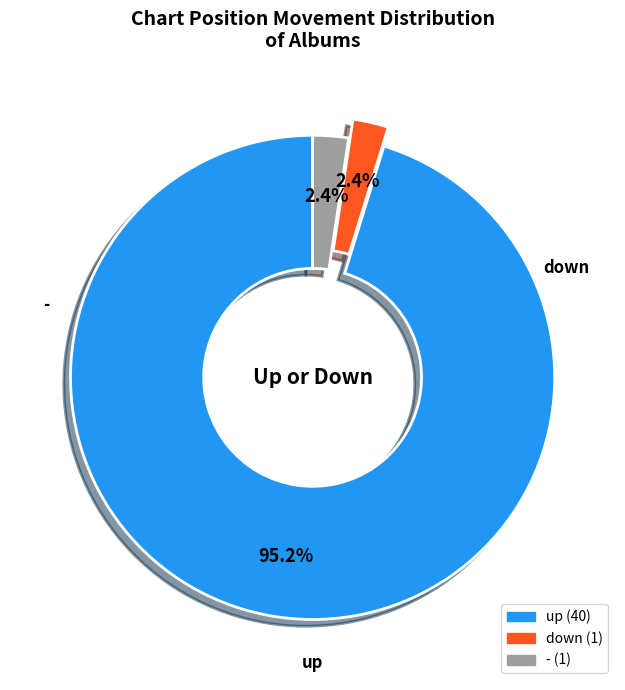

Combined, what portion of the pie is up and -?

97.6%